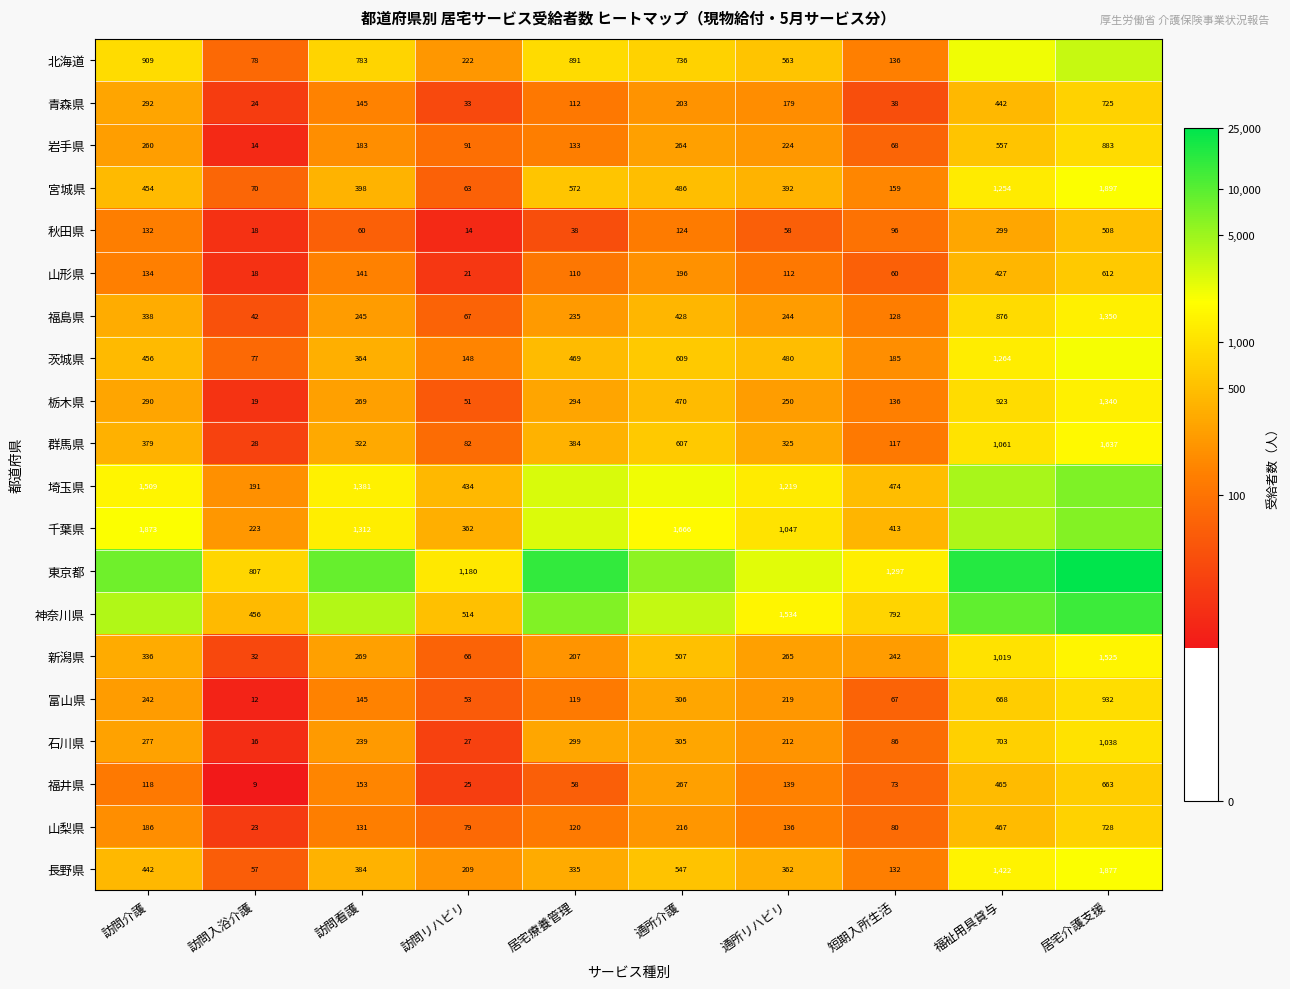

Rank the categories by 宮城県 value from lowest to highest.

訪問リハビリ, 訪問入浴介護, 短期入所生活, 通所リハビリ, 訪問看護, 訪問介護, 通所介護, 居宅療養管理, 福祉用具貸与, 居宅介護支援